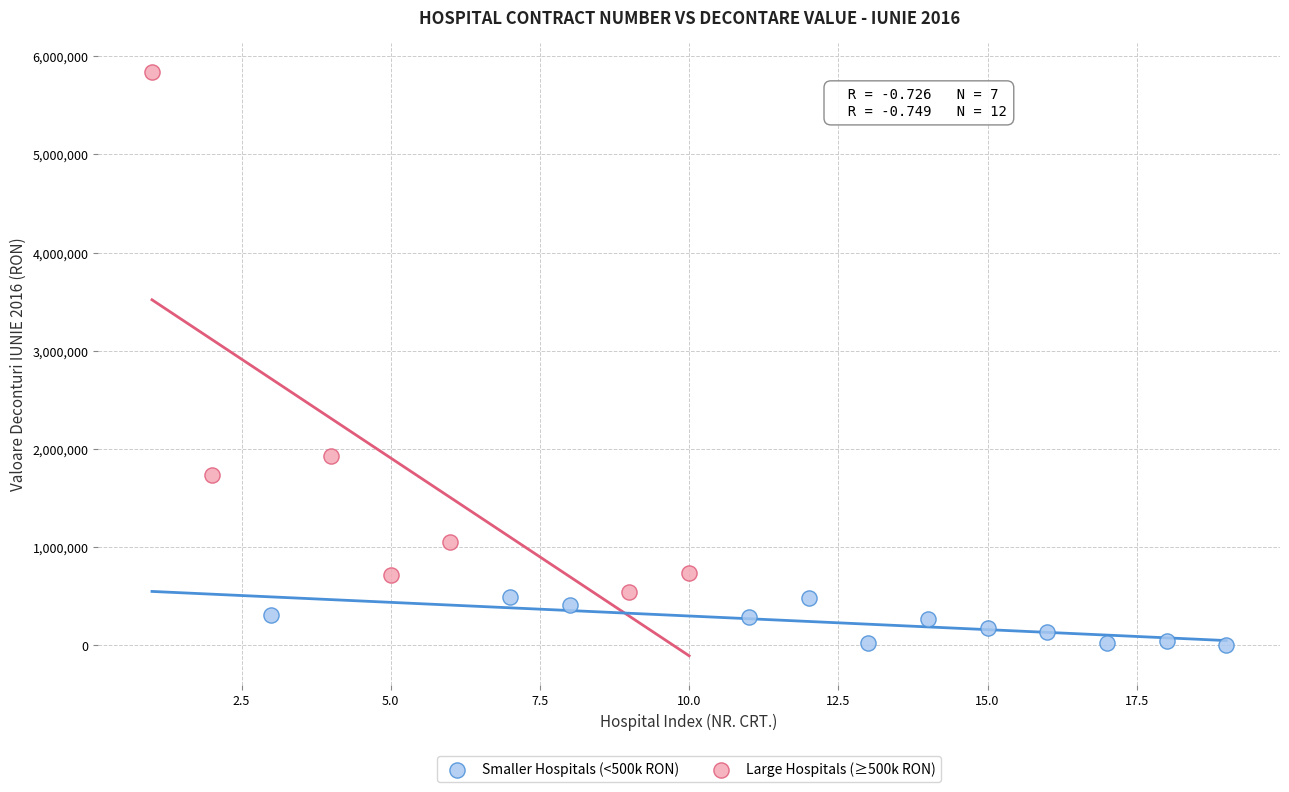

Which series has the largest Y range (max minus min)?

Large Hospitals (≥500k RON)